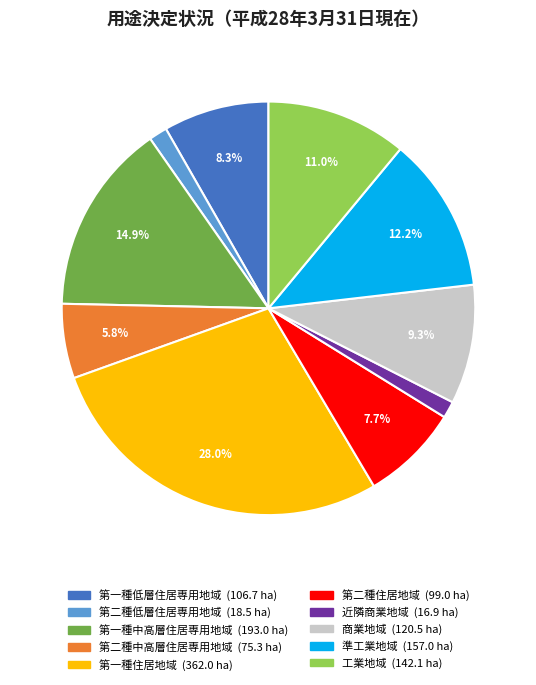

What percentage is NOT represented by 第一種住居地域?

72.0%